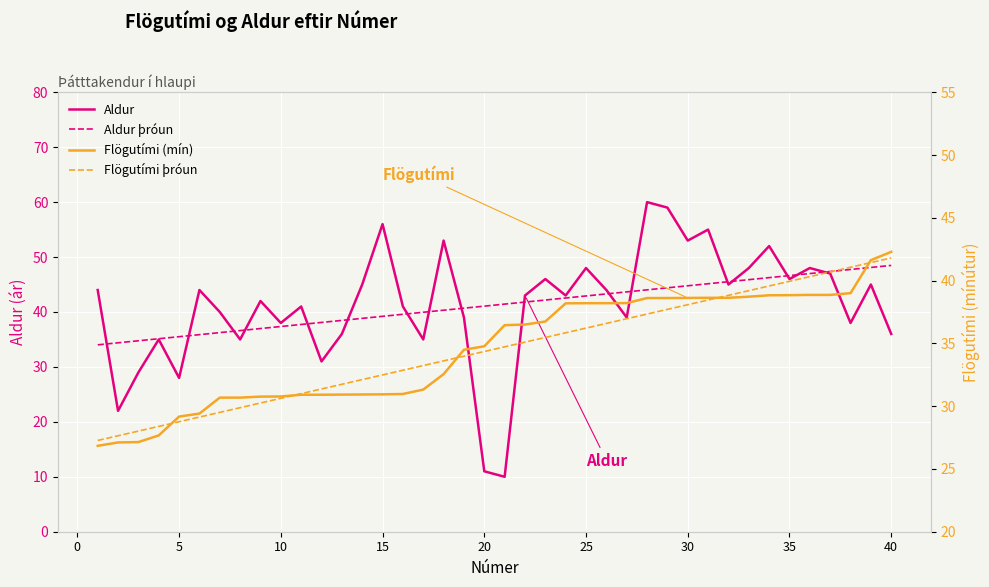

Which series has the largest total across all categories?

Aldur